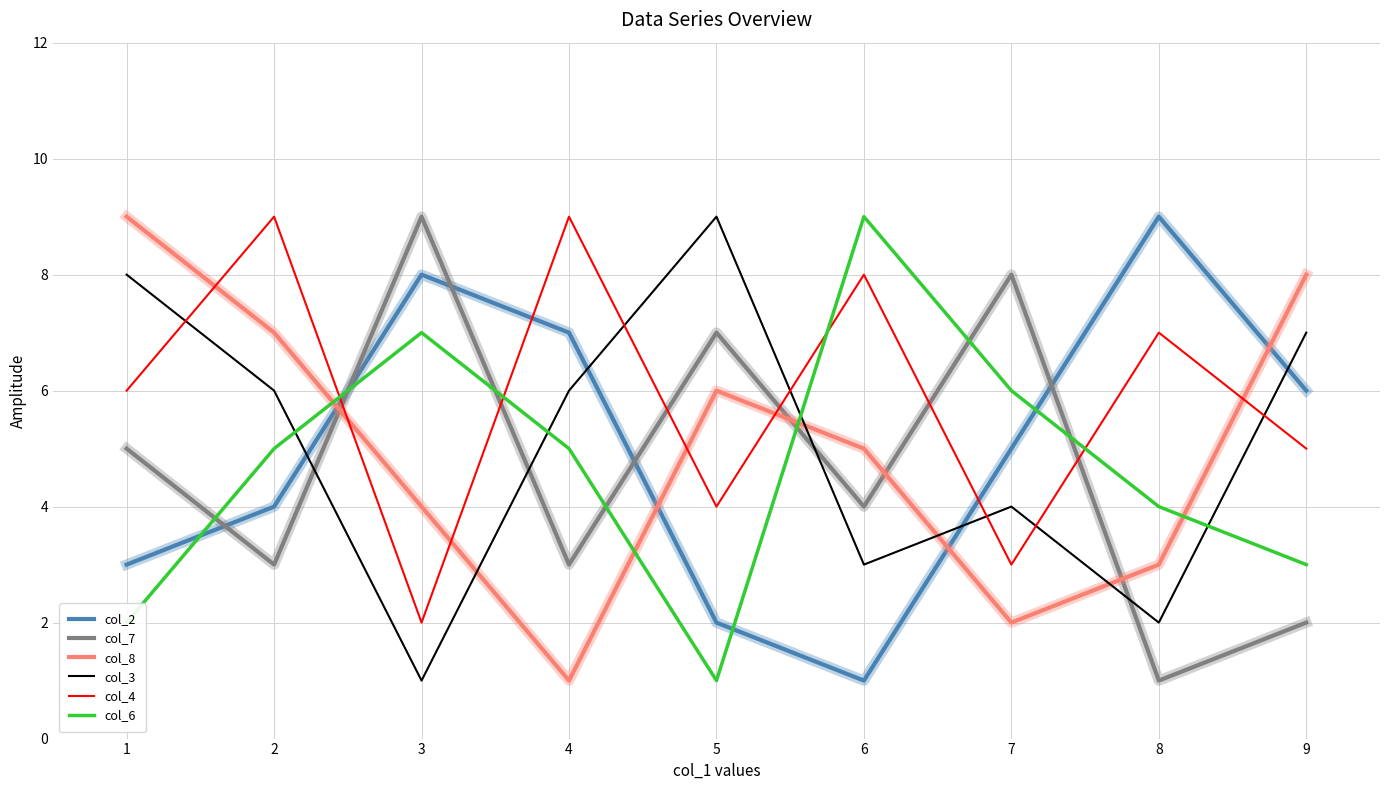

What is the sum of all col_4 values?

53